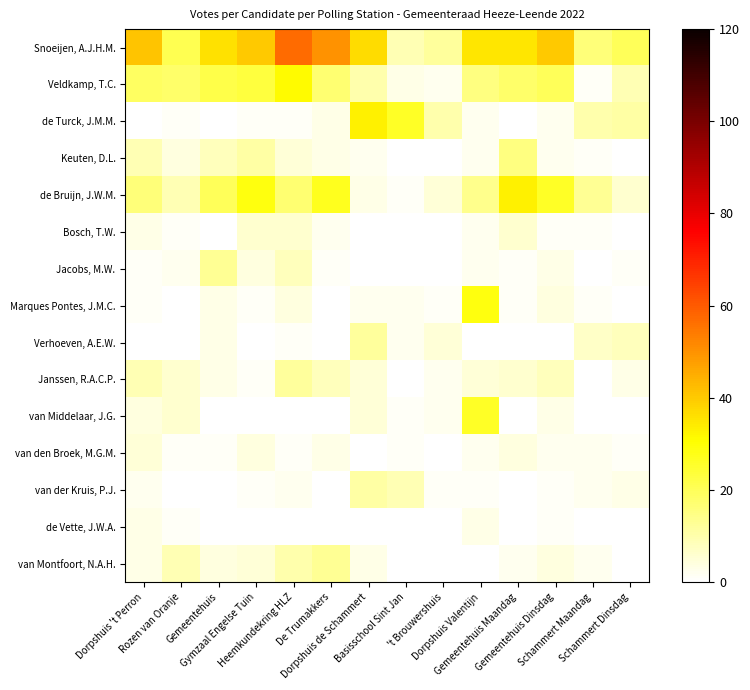

Which series has the largest total across all categories?

Snoeijen, A.J.H.M.